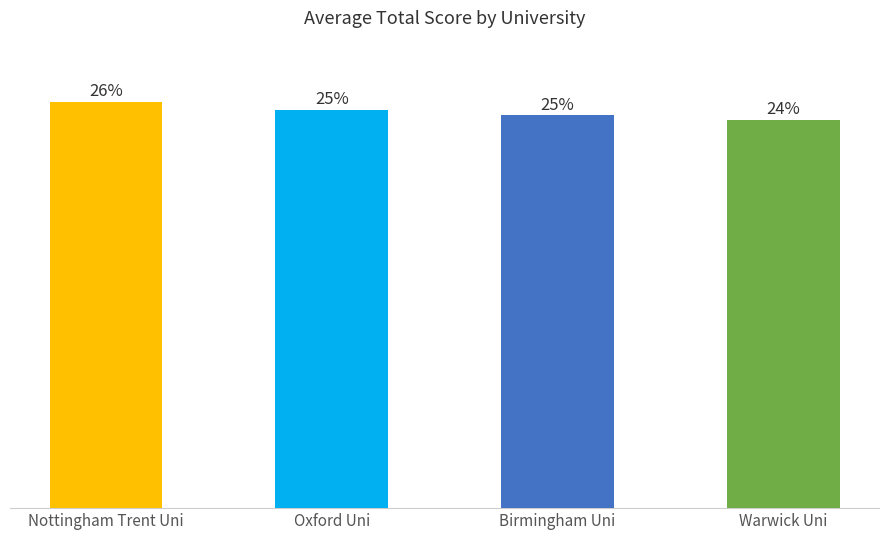

Are the bars grouped side by side (vs. stacked)?

No